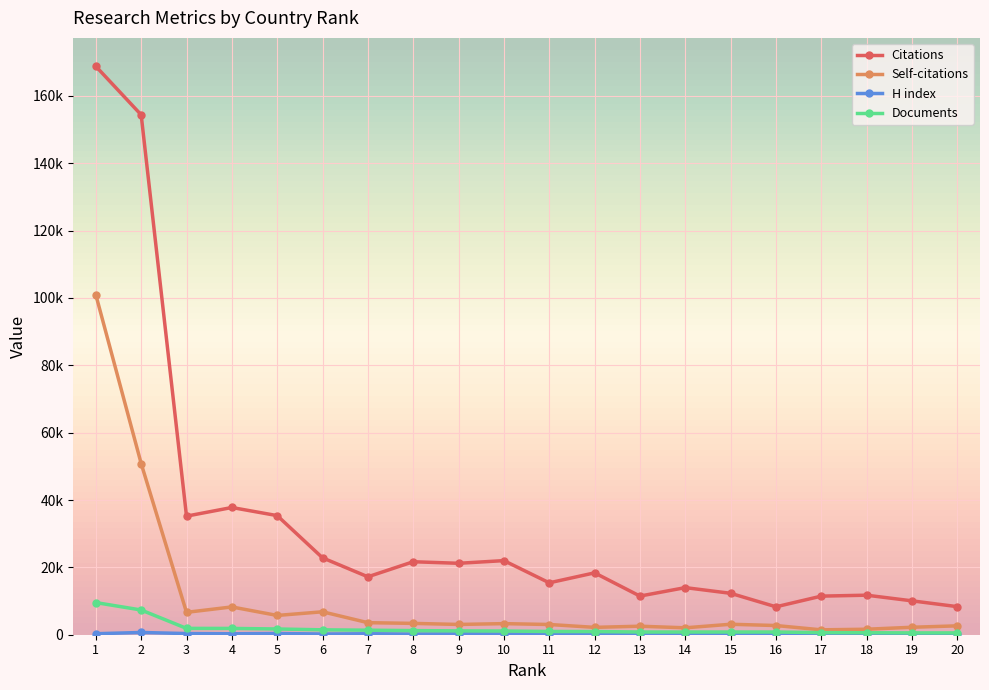

Which series has the widest spread of values?

Citations